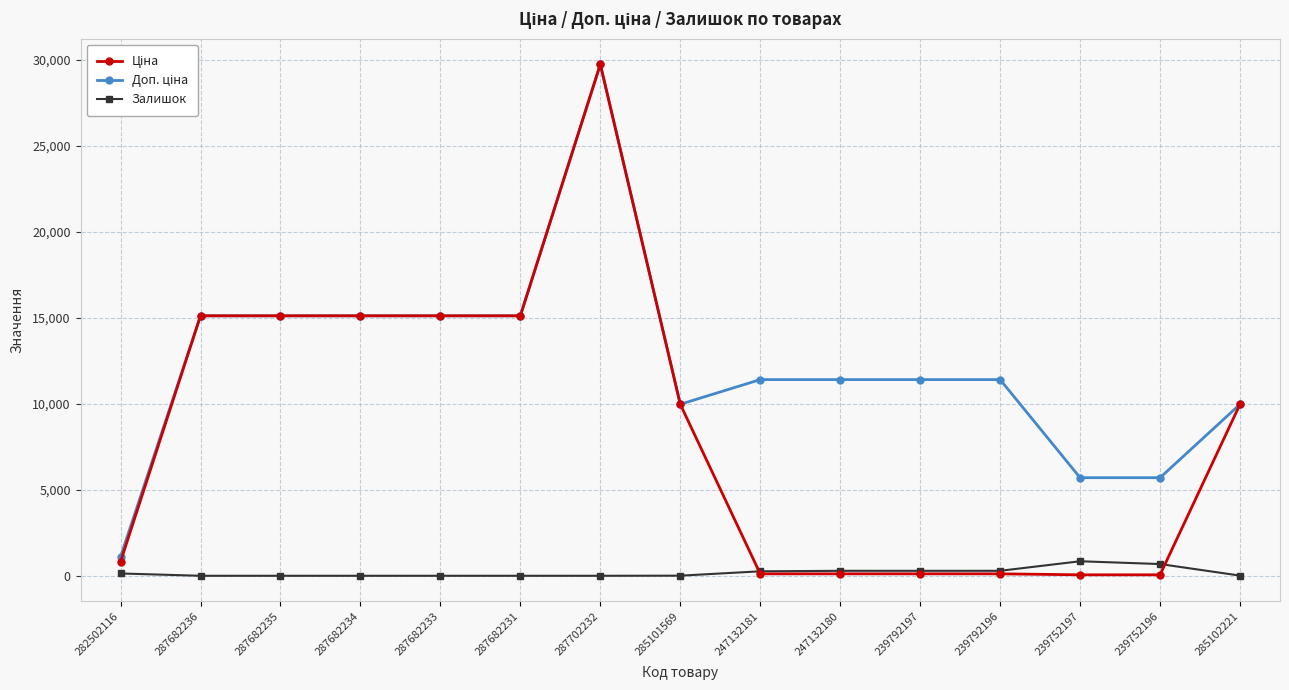

What is the total value across all series at 287702232?

59494.5